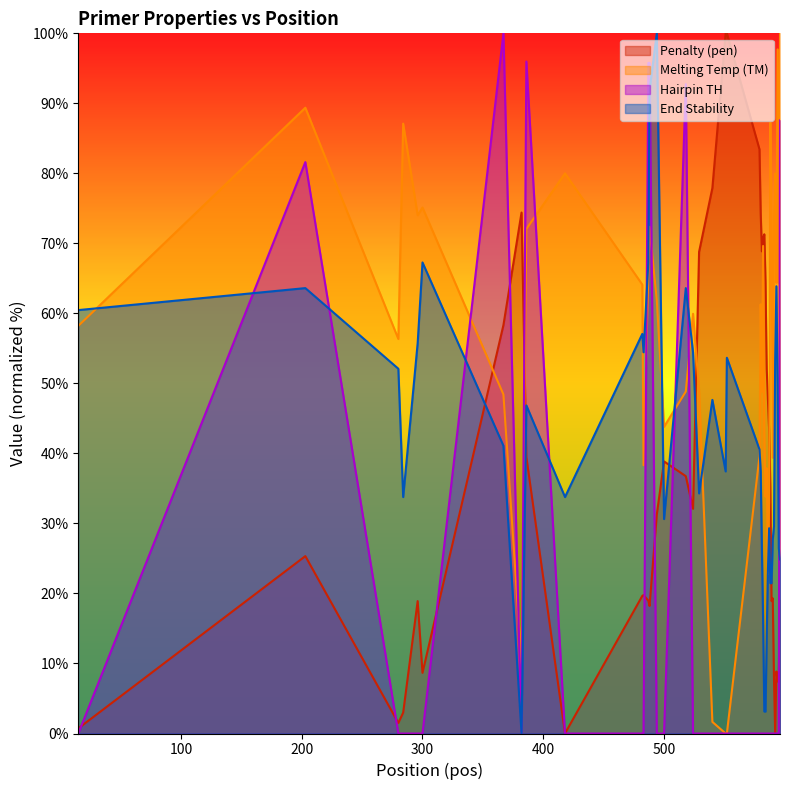

Which series ends up on top after the final intersection of pen and PRIMER_RIGHT_0_END_STABILITY?

PRIMER_RIGHT_0_END_STABILITY